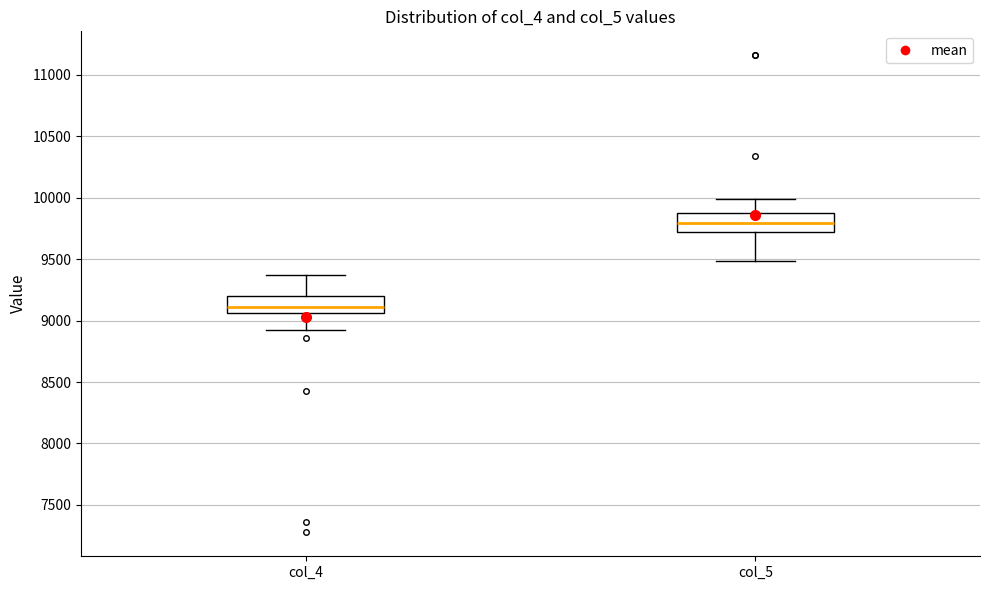

Reading left to right, transcribe this box plot: for each box, give where its median line is, the range the box spans, and where its two whiskers end, as read against the y-axis. The values are not printed on the chart, so give them approximately, as read against the axis.

col_4: median 9100, box 9050 to 9200, whiskers 8900 to 9350
col_5: median 9800, box 9700 to 9900, whiskers 9500 to 10000